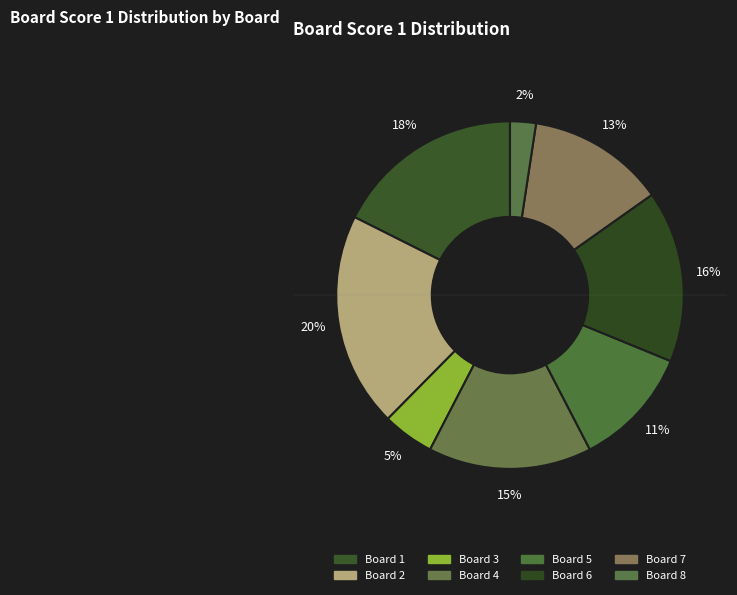

How many segments does this pie chart have?

8